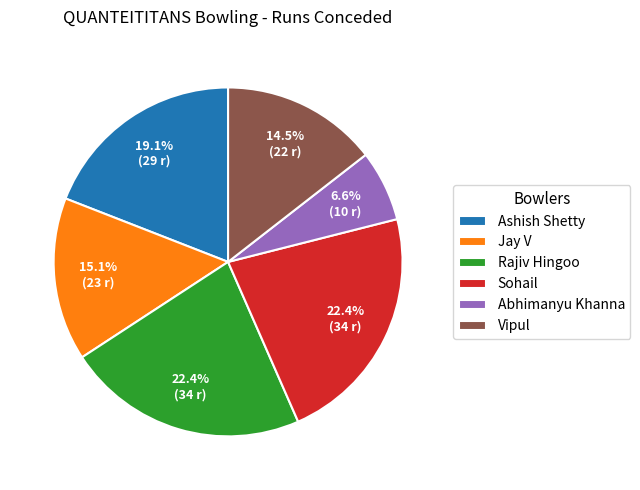

What is the ratio of the value at Abhimanyu Khanna to the value at Sohail?

0.3